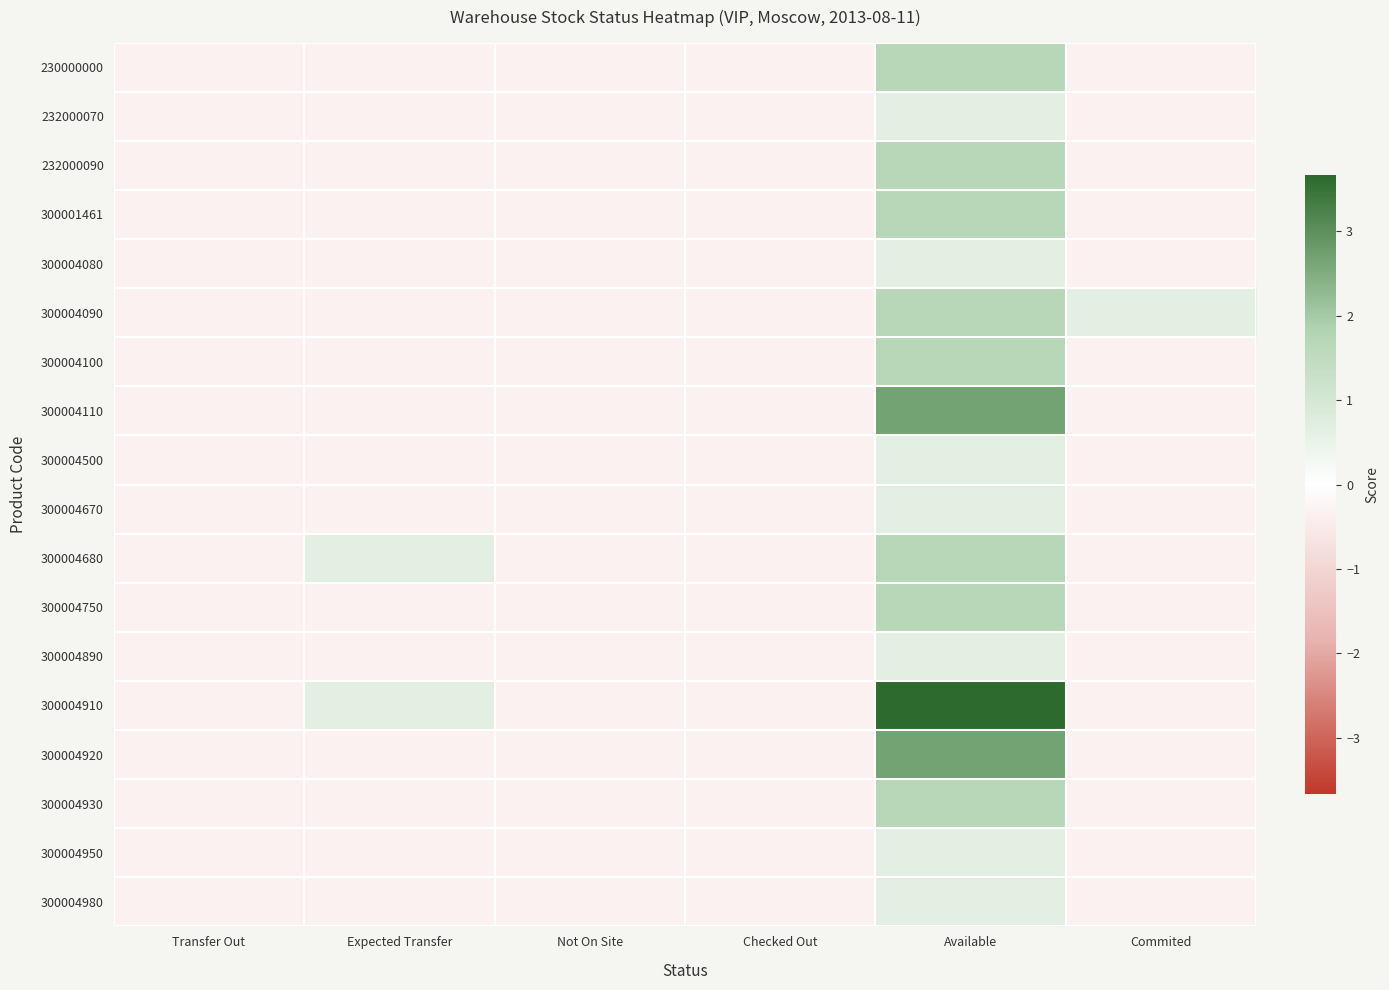

Reading left to right, list all the values displayed in this chart.

230000000: Transfer Out=-0.3	Expected Transfer=-0.3	Not On Site=-0.3	Checked Out=-0.3	Available=1.7	Commited=-0.3
232000070: Transfer Out=-0.3	Expected Transfer=-0.3	Not On Site=-0.3	Checked Out=-0.3	Available=0.7	Commited=-0.3
232000090: Transfer Out=-0.3	Expected Transfer=-0.3	Not On Site=-0.3	Checked Out=-0.3	Available=1.7	Commited=-0.3
300001461: Transfer Out=-0.3	Expected Transfer=-0.3	Not On Site=-0.3	Checked Out=-0.3	Available=1.7	Commited=-0.3
300004080: Transfer Out=-0.3	Expected Transfer=-0.3	Not On Site=-0.3	Checked Out=-0.3	Available=0.7	Commited=-0.3
300004090: Transfer Out=-0.3	Expected Transfer=-0.3	Not On Site=-0.3	Checked Out=-0.3	Available=1.7	Commited=0.7
300004100: Transfer Out=-0.3	Expected Transfer=-0.3	Not On Site=-0.3	Checked Out=-0.3	Available=1.7	Commited=-0.3
300004110: Transfer Out=-0.3	Expected Transfer=-0.3	Not On Site=-0.3	Checked Out=-0.3	Available=2.7	Commited=-0.3
300004500: Transfer Out=-0.3	Expected Transfer=-0.3	Not On Site=-0.3	Checked Out=-0.3	Available=0.7	Commited=-0.3
300004670: Transfer Out=-0.3	Expected Transfer=-0.3	Not On Site=-0.3	Checked Out=-0.3	Available=0.7	Commited=-0.3
300004680: Transfer Out=-0.3	Expected Transfer=0.7	Not On Site=-0.3	Checked Out=-0.3	Available=1.7	Commited=-0.3
300004750: Transfer Out=-0.3	Expected Transfer=-0.3	Not On Site=-0.3	Checked Out=-0.3	Available=1.7	Commited=-0.3
300004890: Transfer Out=-0.3	Expected Transfer=-0.3	Not On Site=-0.3	Checked Out=-0.3	Available=0.7	Commited=-0.3
300004910: Transfer Out=-0.3	Expected Transfer=0.7	Not On Site=-0.3	Checked Out=-0.3	Available=3.7	Commited=-0.3
300004920: Transfer Out=-0.3	Expected Transfer=-0.3	Not On Site=-0.3	Checked Out=-0.3	Available=2.7	Commited=-0.3
300004930: Transfer Out=-0.3	Expected Transfer=-0.3	Not On Site=-0.3	Checked Out=-0.3	Available=1.7	Commited=-0.3
300004950: Transfer Out=-0.3	Expected Transfer=-0.3	Not On Site=-0.3	Checked Out=-0.3	Available=0.7	Commited=-0.3
300004980: Transfer Out=-0.3	Expected Transfer=-0.3	Not On Site=-0.3	Checked Out=-0.3	Available=0.7	Commited=-0.3